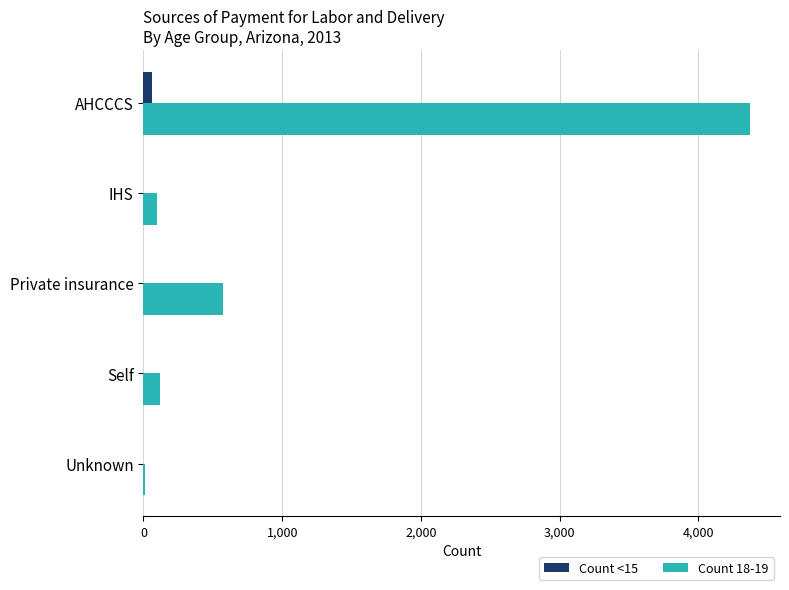

Between Private insurance and Self, which series saw the biggest shift?

Count 18-19